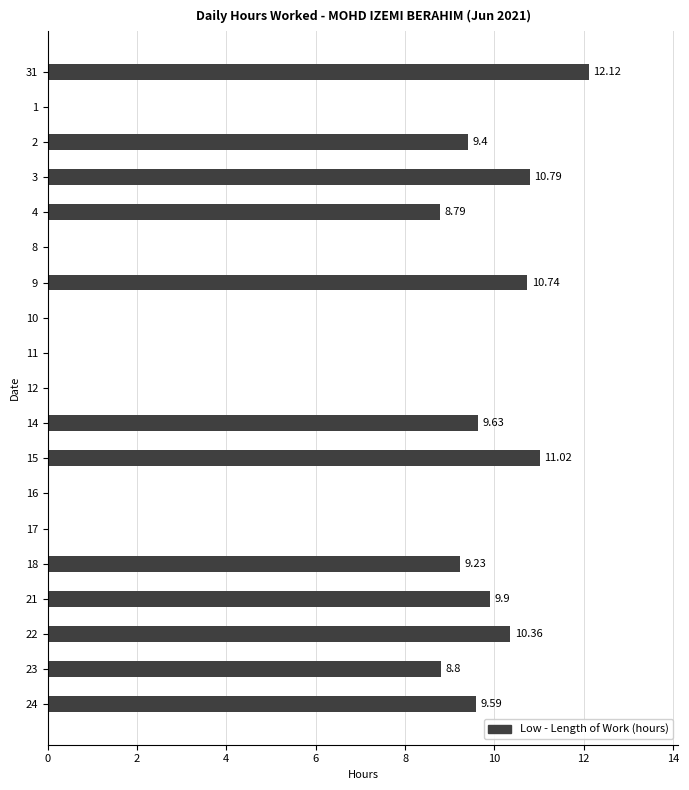

What is the sum of the values at 15 and 1?

11.0